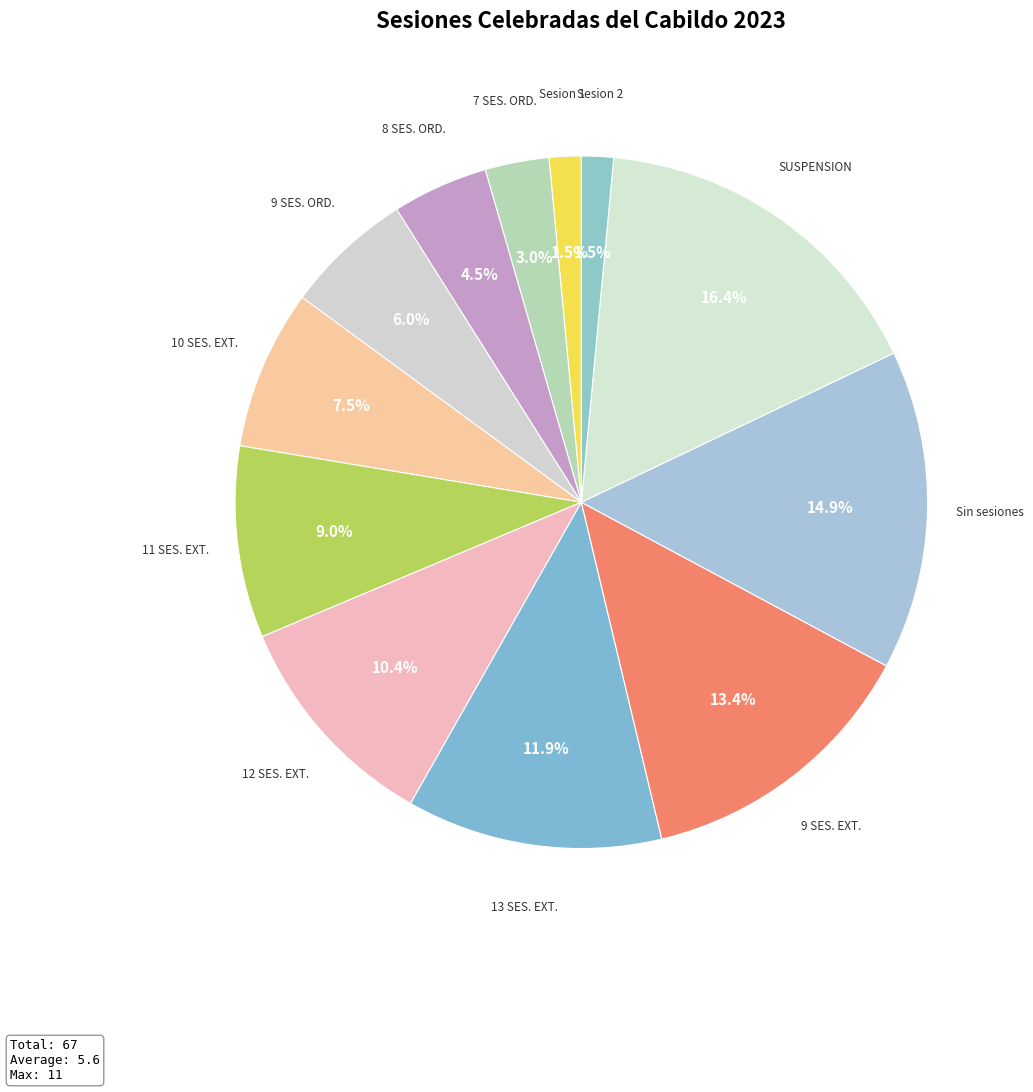

To the nearest percent, what is the difference between the largest and smallest slice percentages?

15%